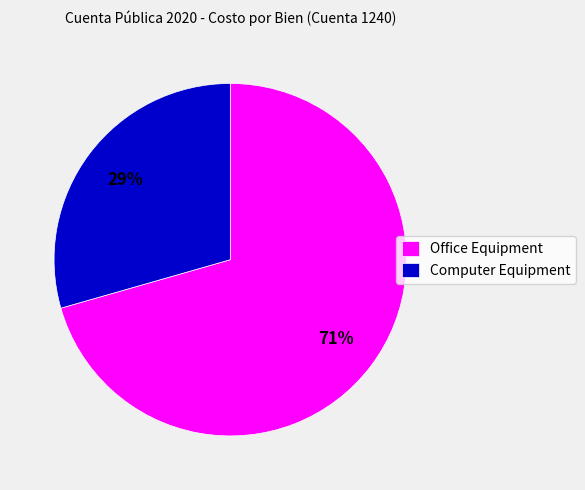

Rank the categories by value from lowest to highest.

Computer Equipment, Office Equipment